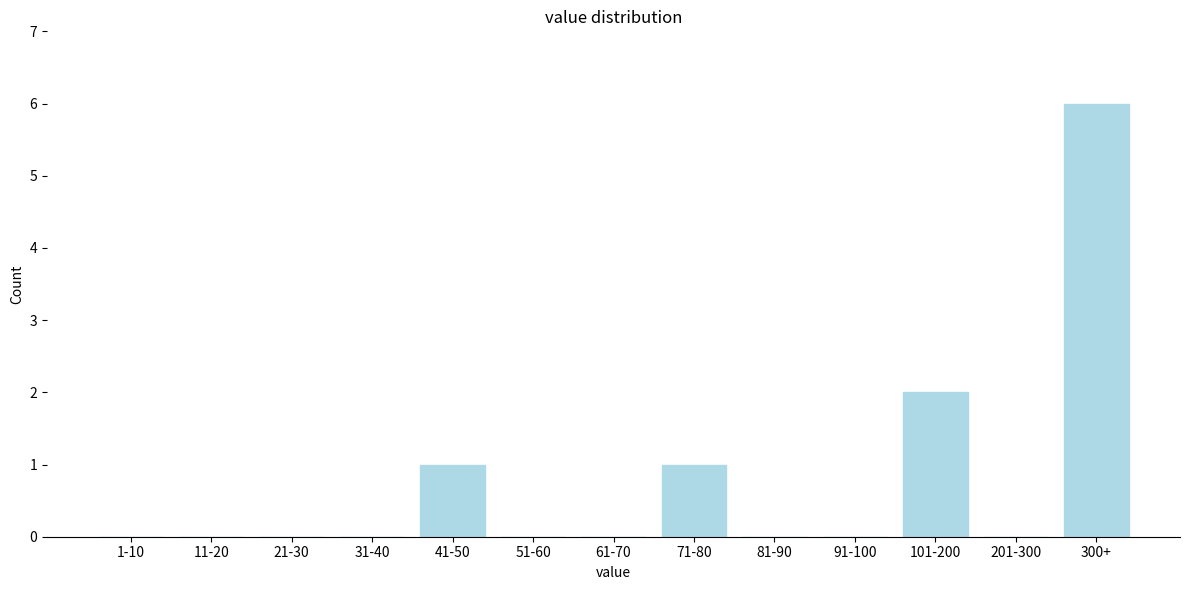

Reading left to right, extract all data points from this chart.

1-10=0	11-20=0	21-30=0	31-40=0	41-50=1	51-60=0	61-70=0	71-80=1	81-90=0	91-100=0	101-200=2	201-300=0	300+=6